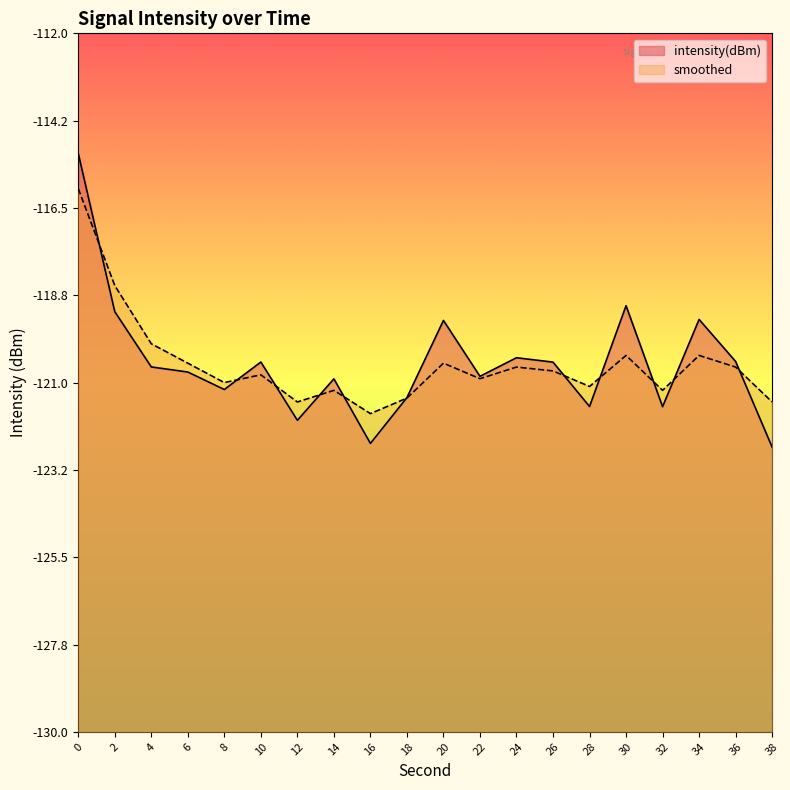

True or false: smoothed has more than 0 interior local peaks.

True